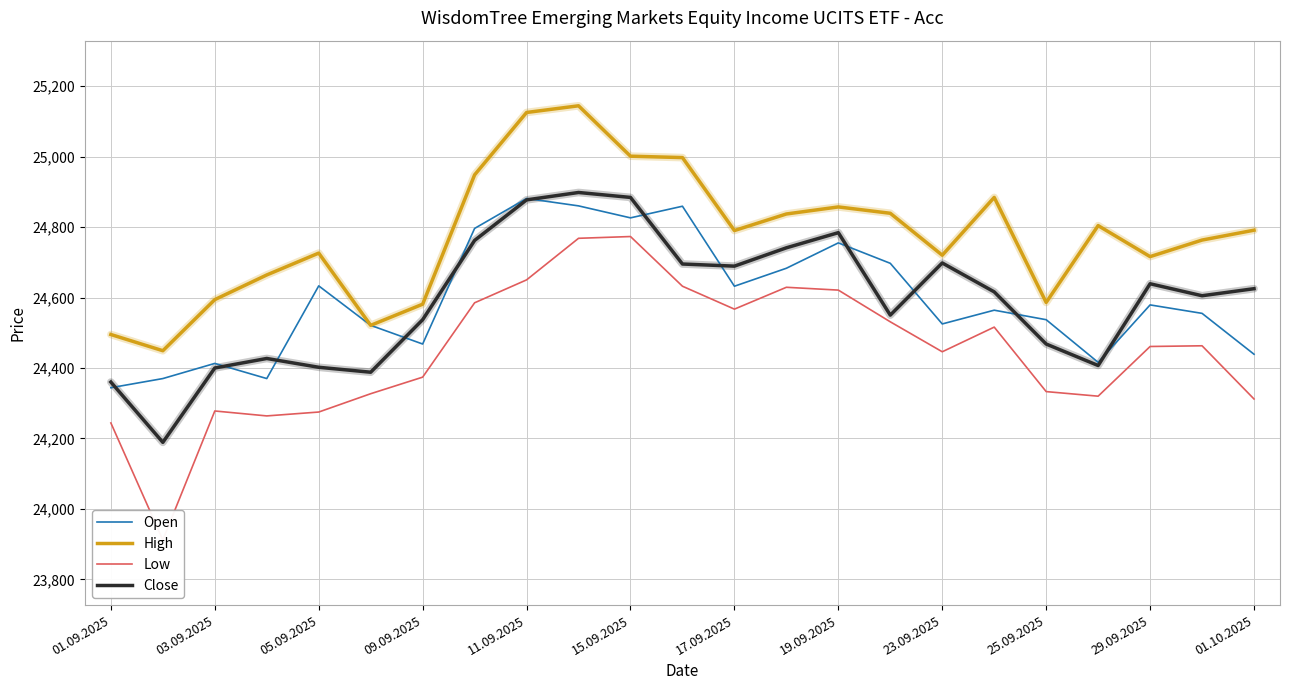

Does the chart have visible grid lines?

Yes